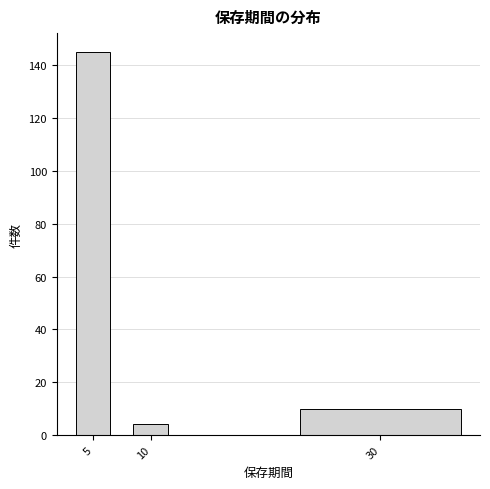

Reading left to right, what are all the values shown in this chart?

5=145	10=4	30=10